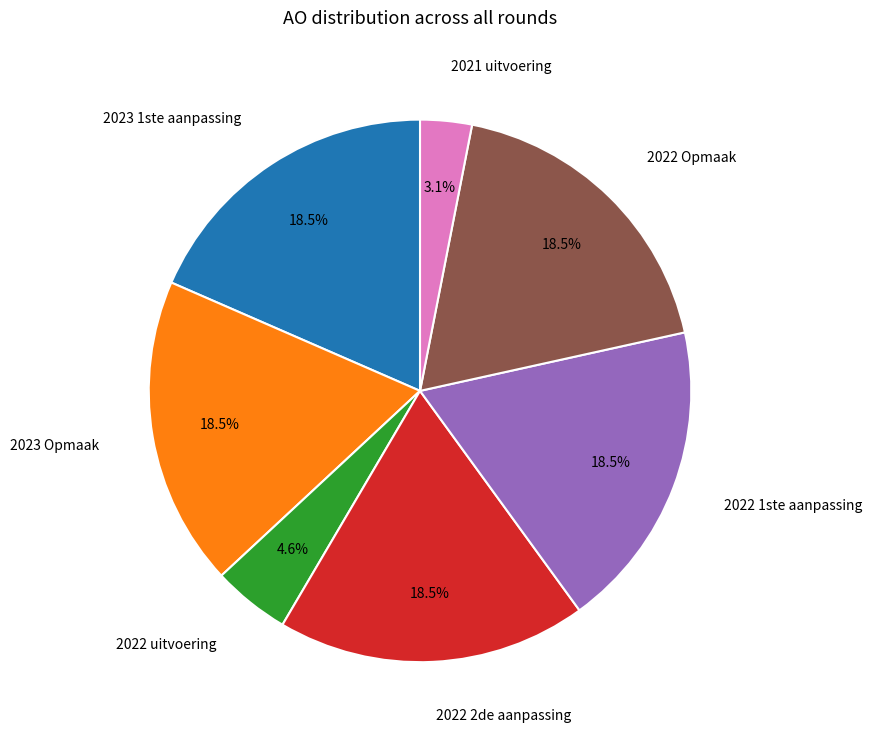

Approximately how many times larger is the value at 2023 1ste aanpassing compared to 2022 Opmaak?

1.0